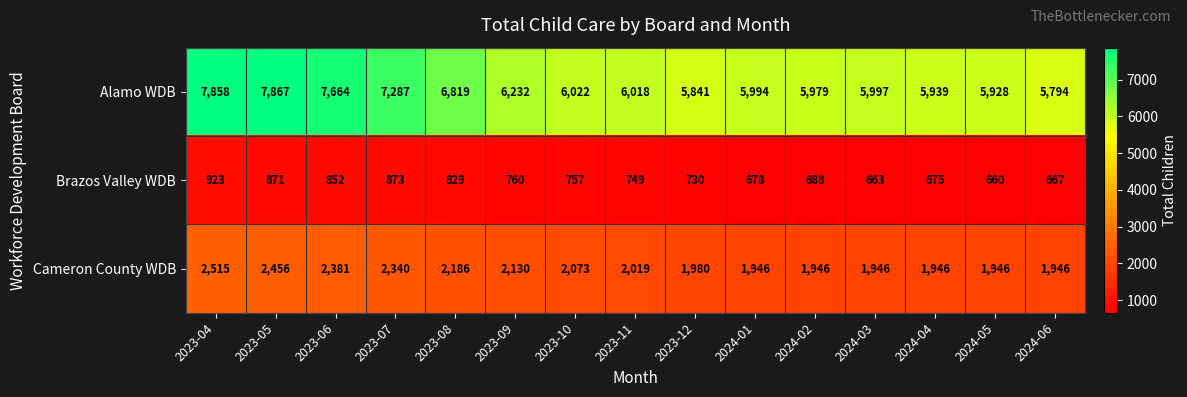

The Cameron County WDB series shows 2974 at 2023-10. True or false?

False